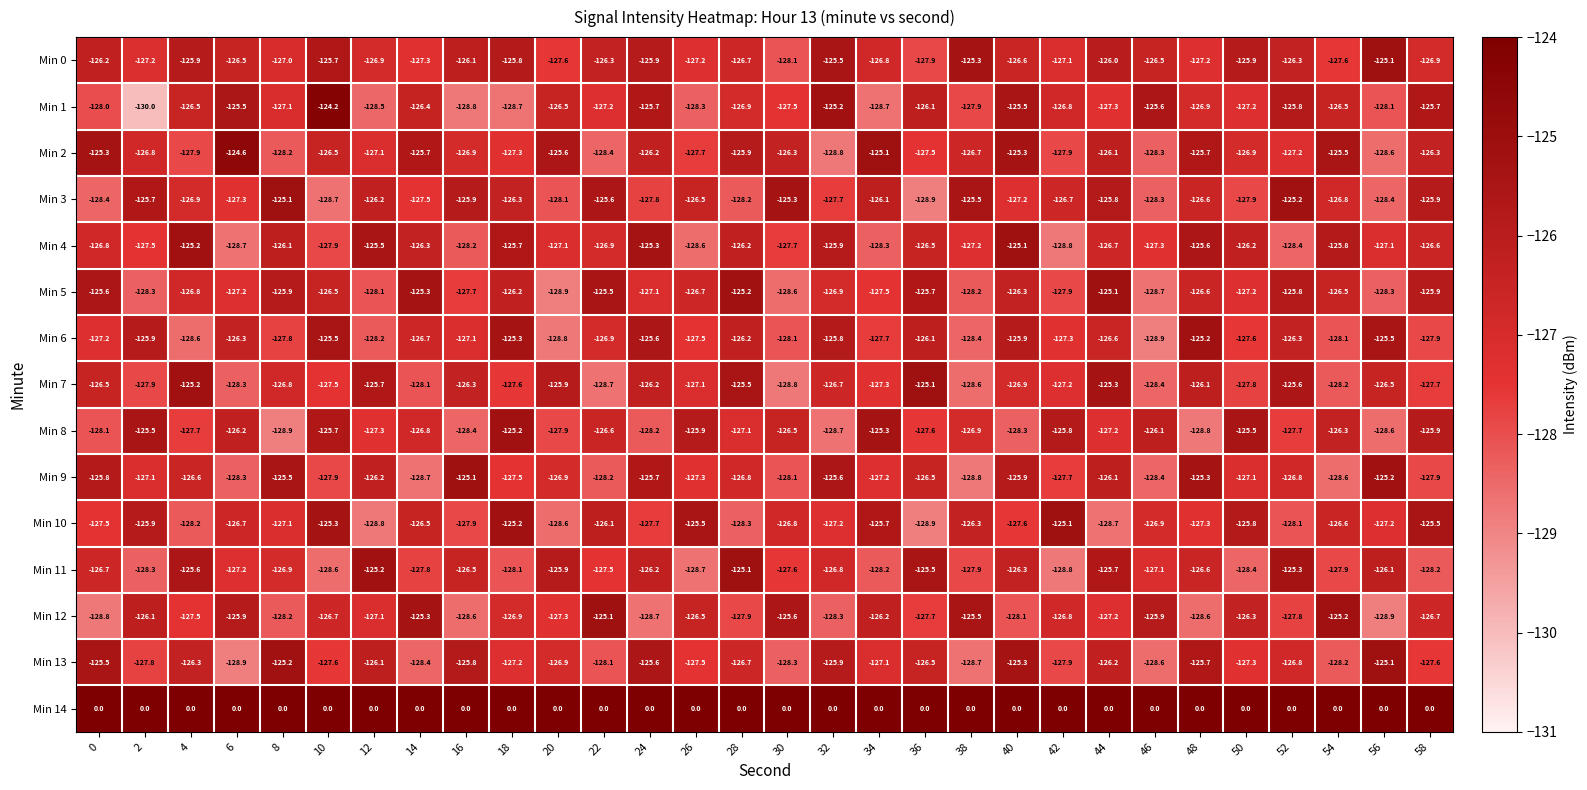

What is the minimum value shown in the chart?

-130.0